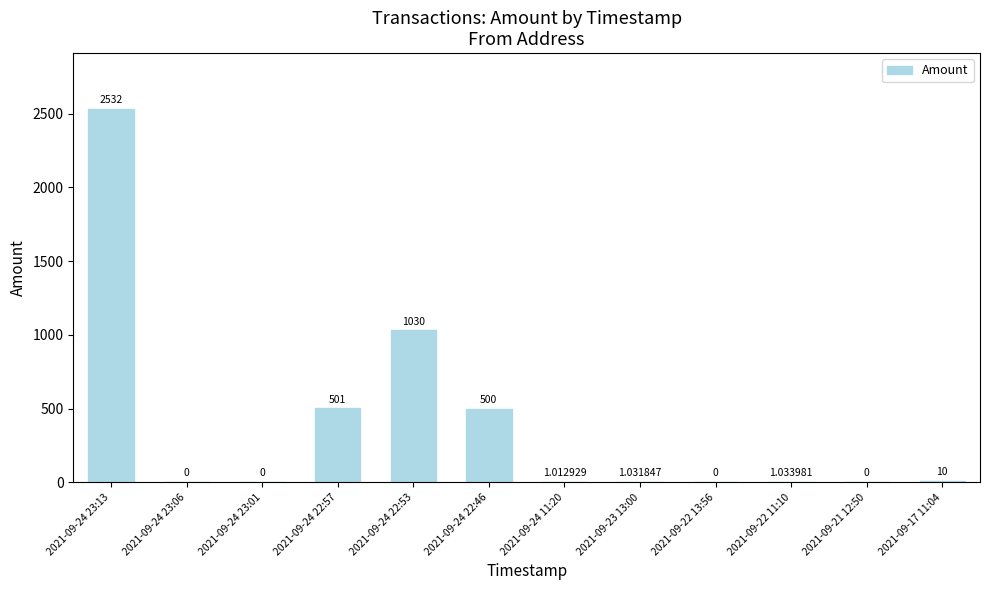

What is the sum of the values at 2021-09-22 13:56 and 2021-09-24 22:57?

501.0